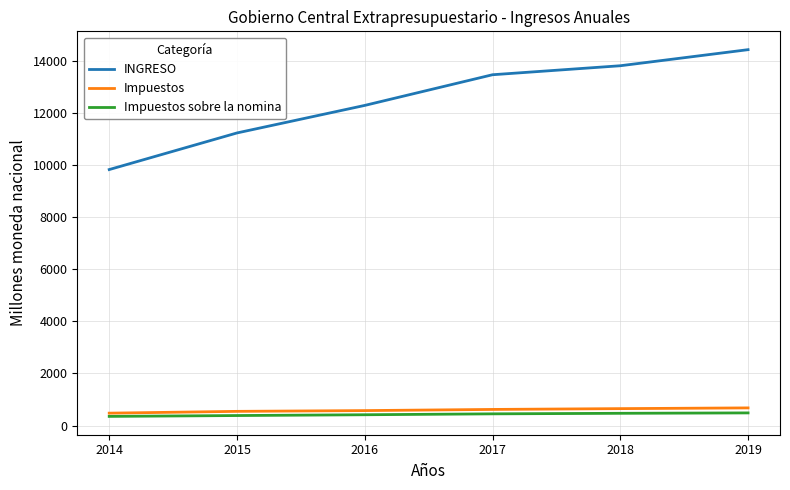

What is the minimum value shown in the chart?

350.6